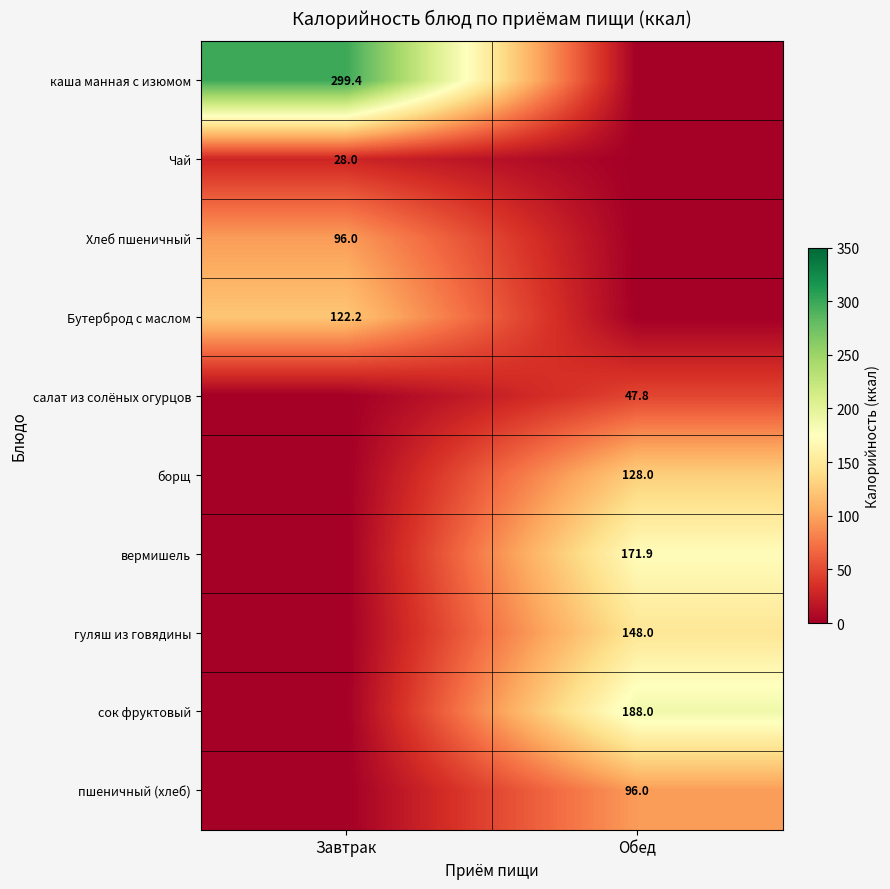

The пшеничный (хлеб) series shows 96.0 at Обед. True or false?

True